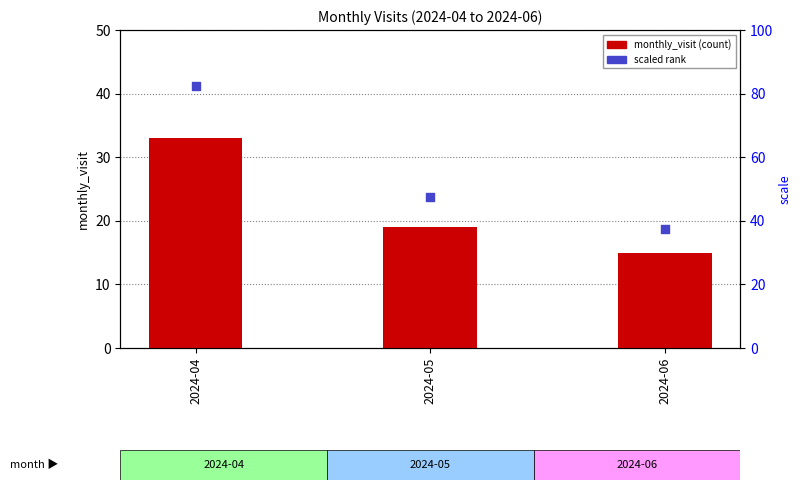

What is the change in value from 2024-04 to 2024-06?

-18